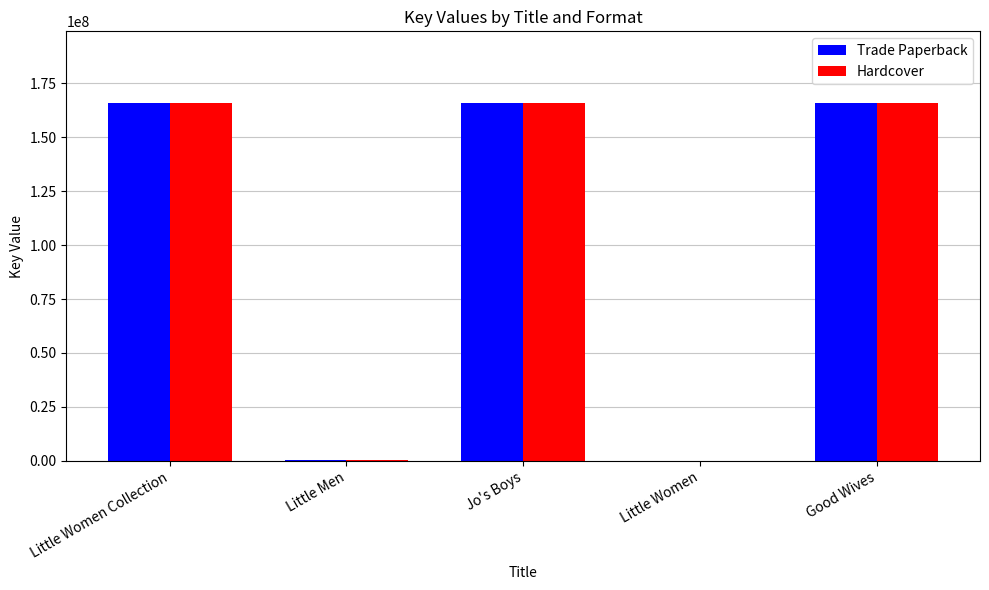

What is the sum of all Trade Paperback values?

497364146